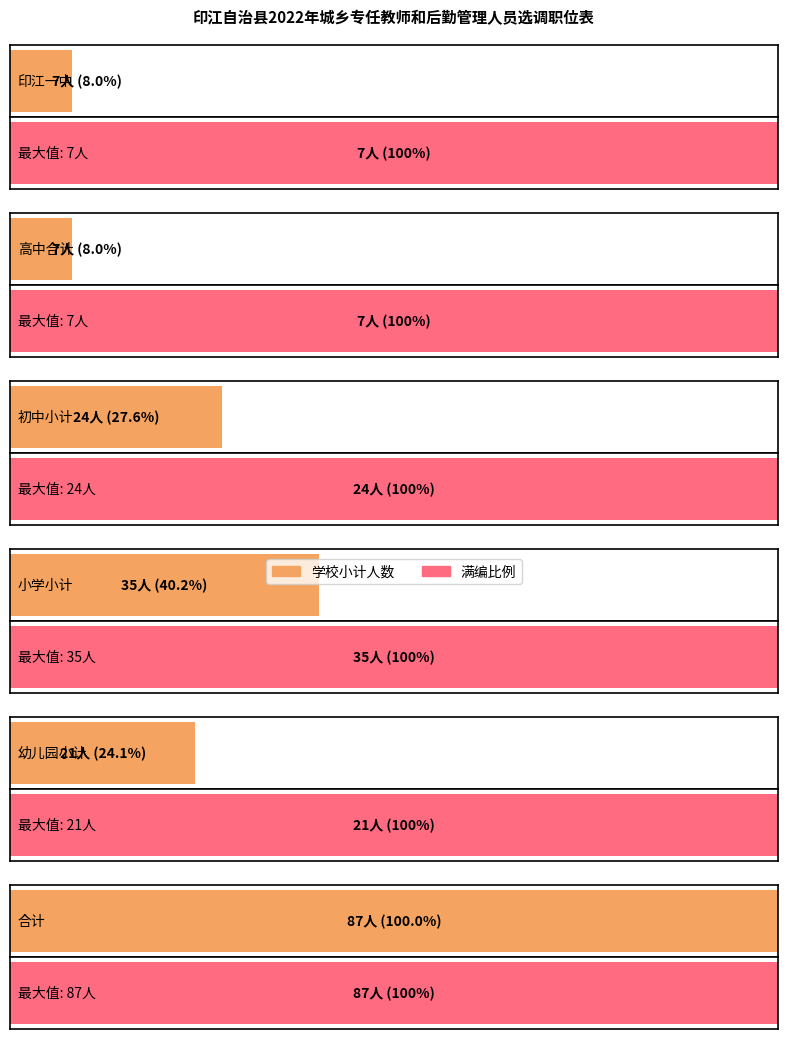

Is it true that the value at 小学小计 is 24?

False